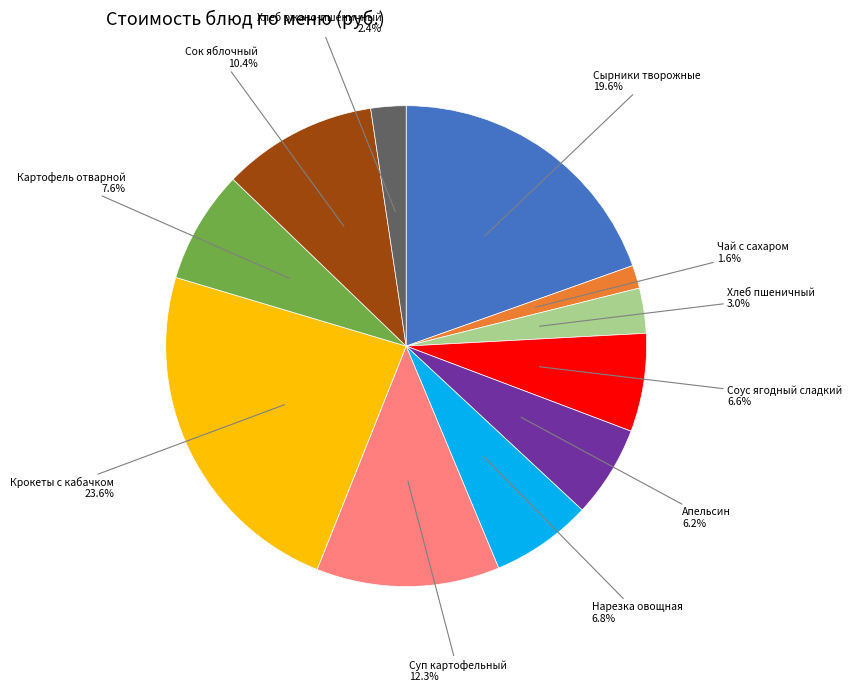

Is there a majority slice in this chart?

No